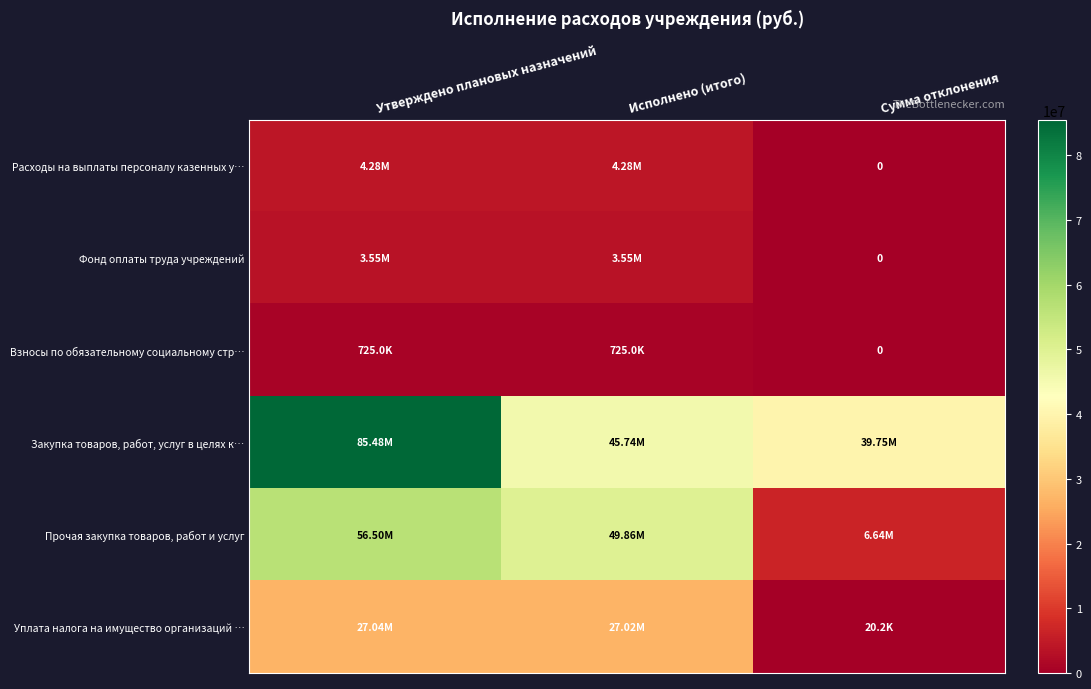

Is the value of Закупка товаров, работ, услуг в целях к… at Исполнено (итого) greater than the value of Расходы на выплаты персоналу казенных у… at Сумма отклонения?

Yes